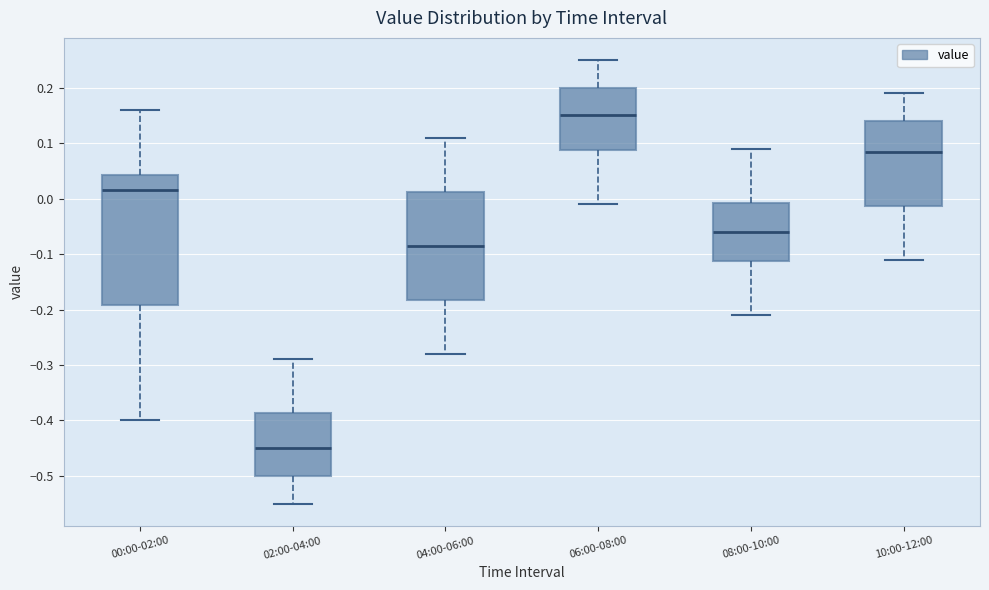

Where does the median line of the box for 10:00-12:00 sit on the y-axis? The values are not printed on the chart, so give them approximately, as read against the axis.

0.09